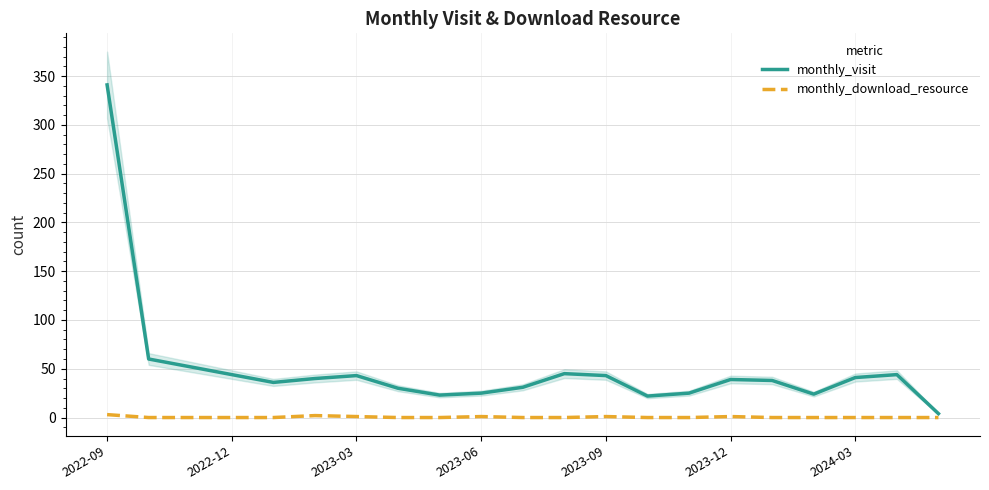

Is it true that monthly_download_resource equals 1 at 2023-09?

True